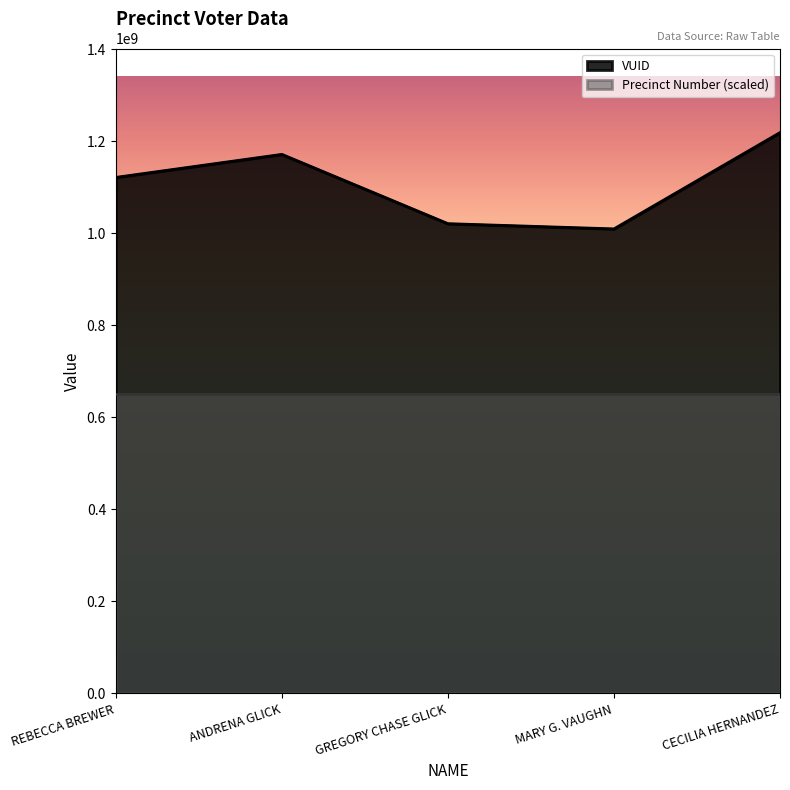

Which label corresponds to the largest value in the chart?

CECILIA HERNANDEZ